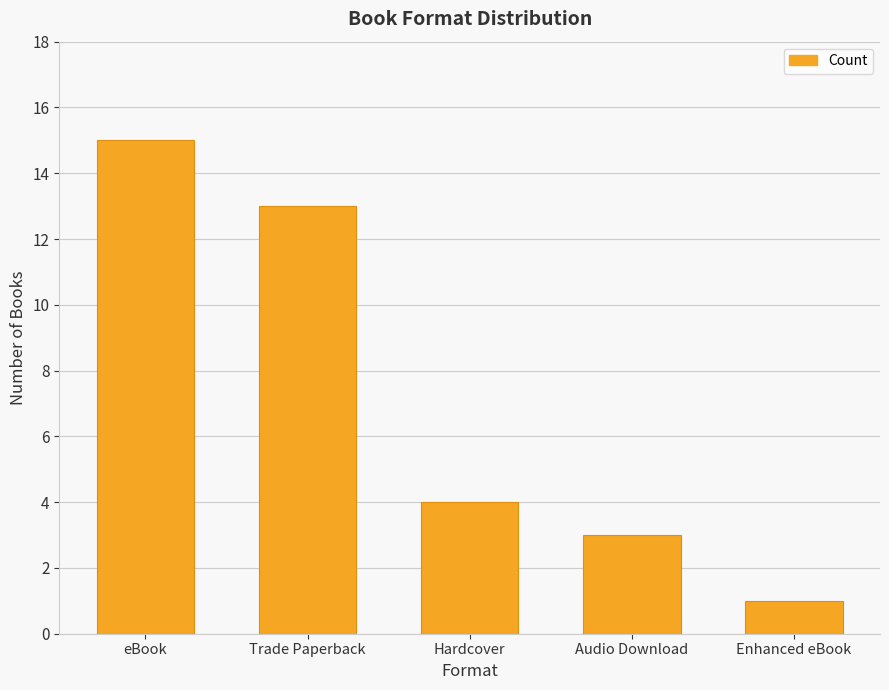

True or false: the data shows 1 at Enhanced eBook.

True